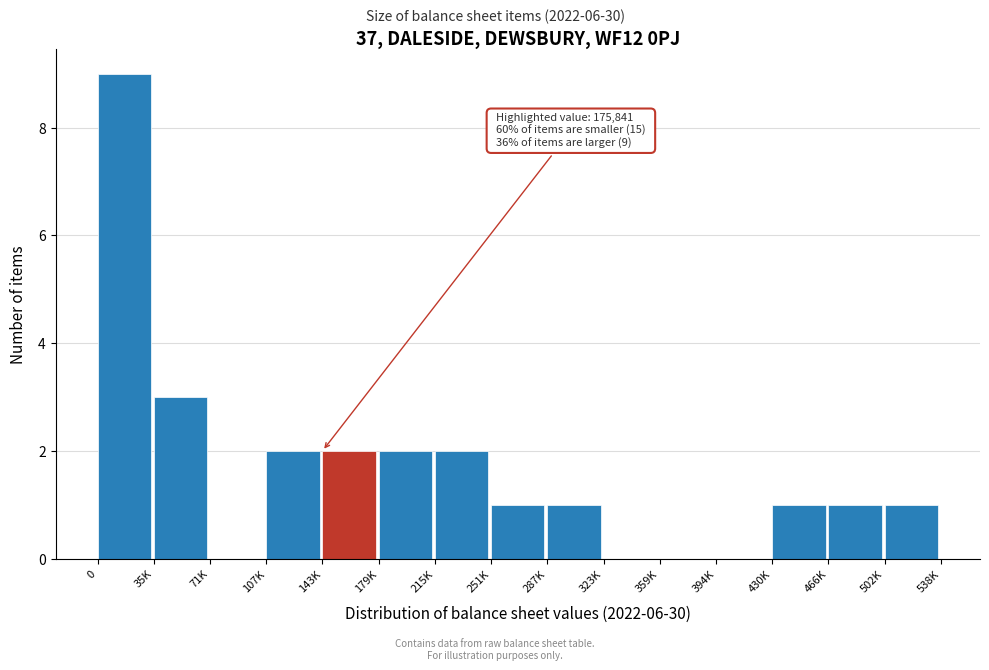

Reading left to right, what are all the values shown in this chart?

0=9	35K=3	71K=0	107K=2	143K=2	179K=2	215K=2	251K=1	287K=1	323K=0	359K=0	394K=0	430K=1	466K=1	502K=1